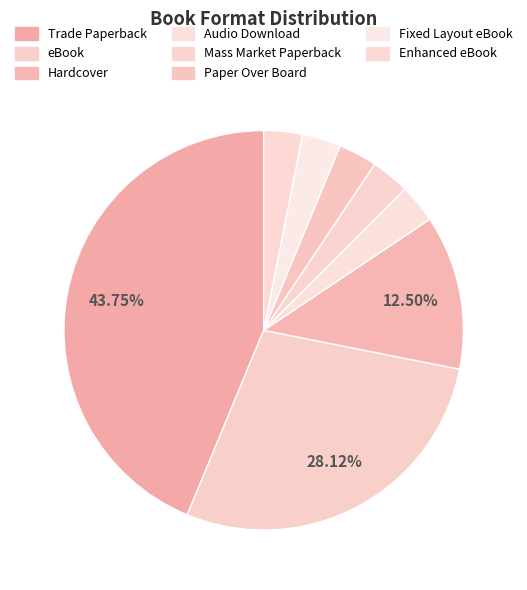

How many segments does this pie chart have?

8